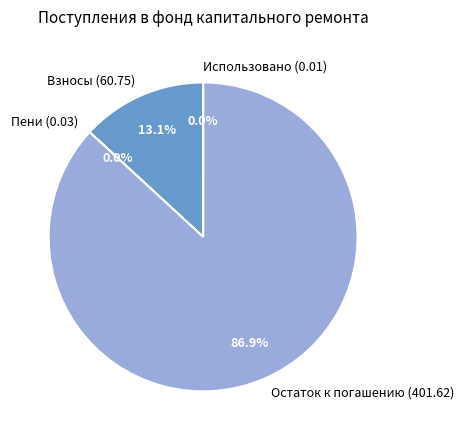

What portion of the pie excludes Взносы (60.75)?

86.9%